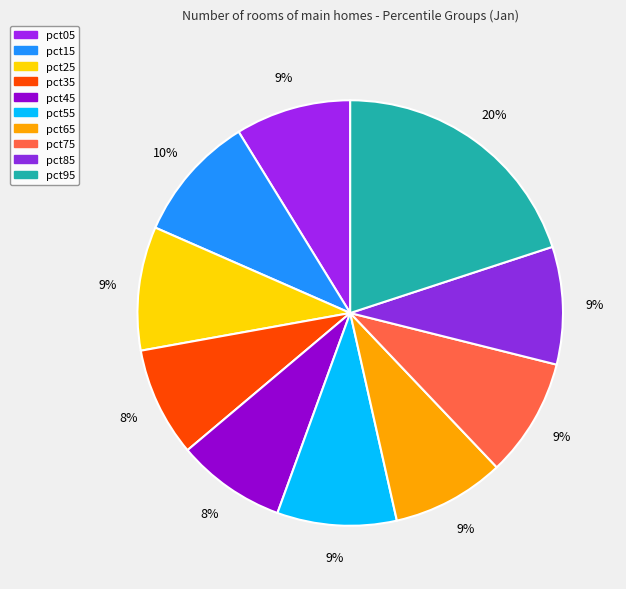

To the nearest percent, what is the combined percentage of pct75 and pct45?

17%